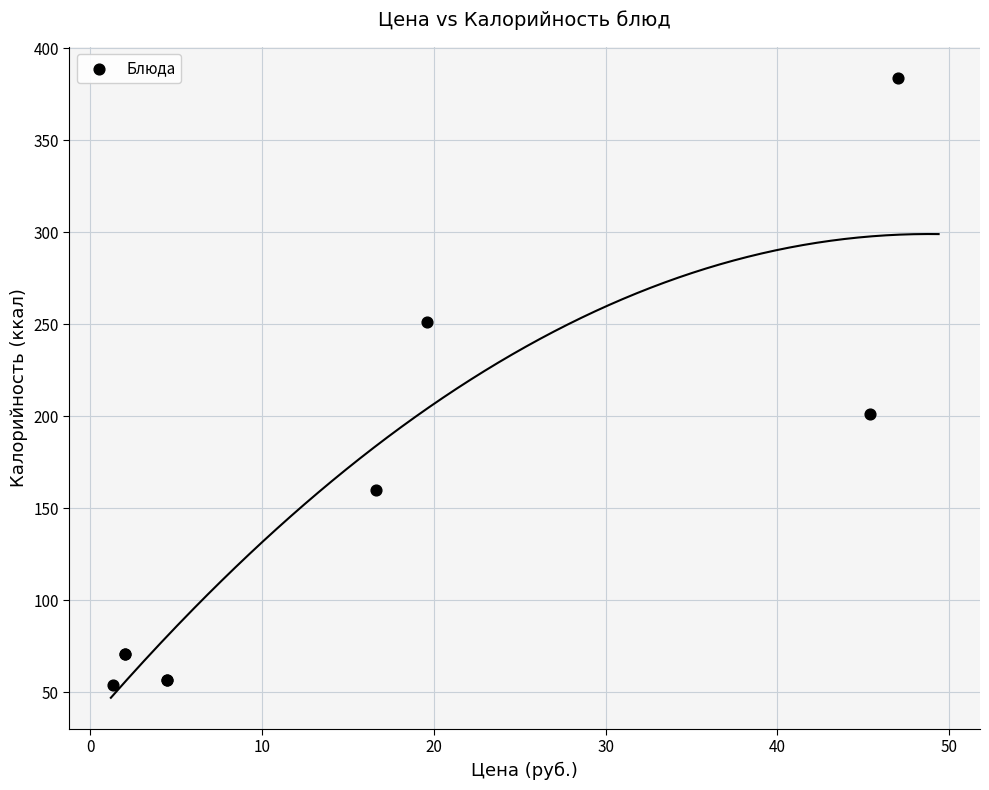

What Y value in the scatter plot is closest to 219?

201